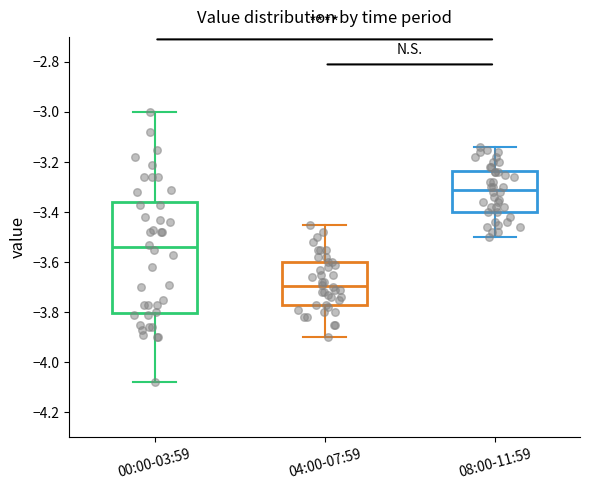

Reading left to right, read every box against the y-axis: the position of its median line, the range the box covers, and the ends of its whiskers. The values are not printed on the chart, so give them approximately, as read against the axis.

00:00-03:59: median -3.54, box -3.80 to -3.36, whiskers -4.08 to -3.00
04:00-07:59: median -3.70, box -3.76 to -3.60, whiskers -3.90 to -3.44
08:00-11:59: median -3.30, box -3.40 to -3.24, whiskers -3.50 to -3.14